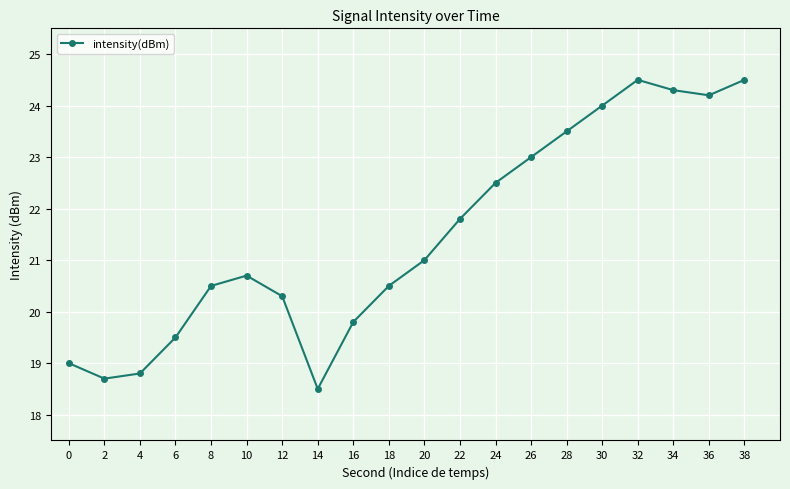

Is it true that the value at 6 is 7.2?

False